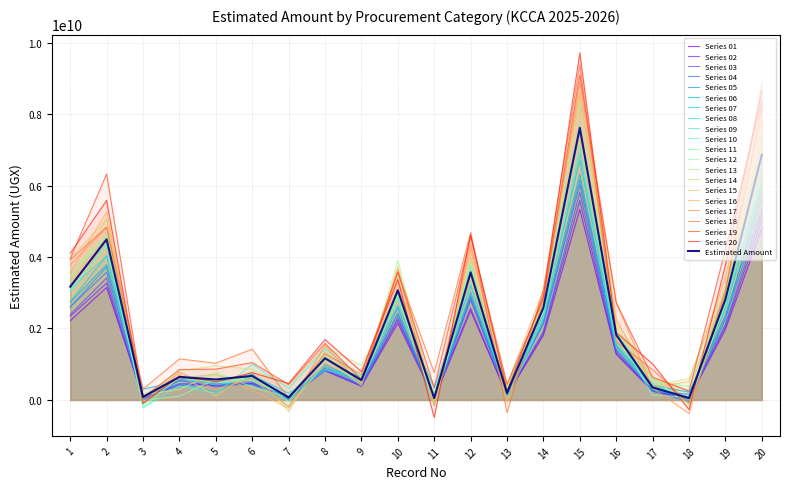

The value at Advertising & media is 20687896.3. True or false?

False